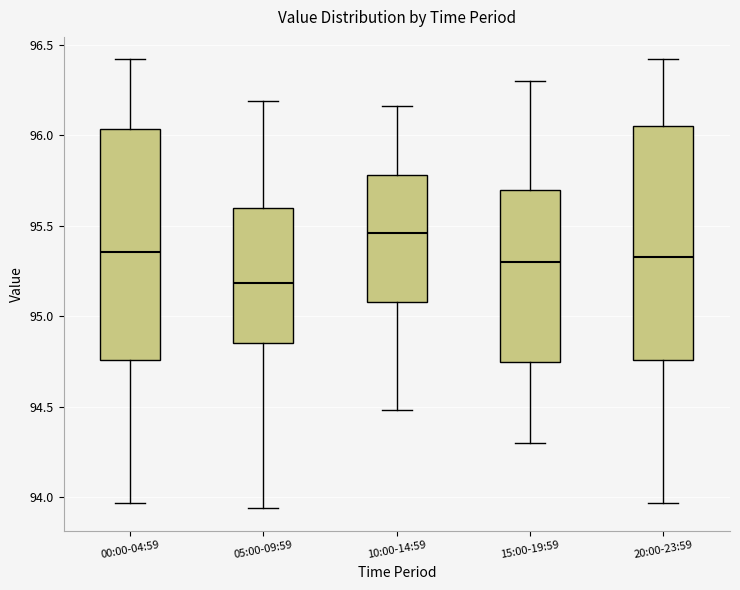

Reading left to right, read every box against the y-axis: the position of its median line, the range the box covers, and the ends of its whiskers. The values are not printed on the chart, so give them approximately, as read against the axis.

00:00-04:59: median 95.35, box 94.75 to 96.05, whiskers 93.95 to 96.40
05:00-09:59: median 95.20, box 94.85 to 95.60, whiskers 93.95 to 96.20
10:00-14:59: median 95.45, box 95.10 to 95.80, whiskers 94.50 to 96.15
15:00-19:59: median 95.30, box 94.75 to 95.70, whiskers 94.30 to 96.30
20:00-23:59: median 95.35, box 94.75 to 96.05, whiskers 93.95 to 96.40